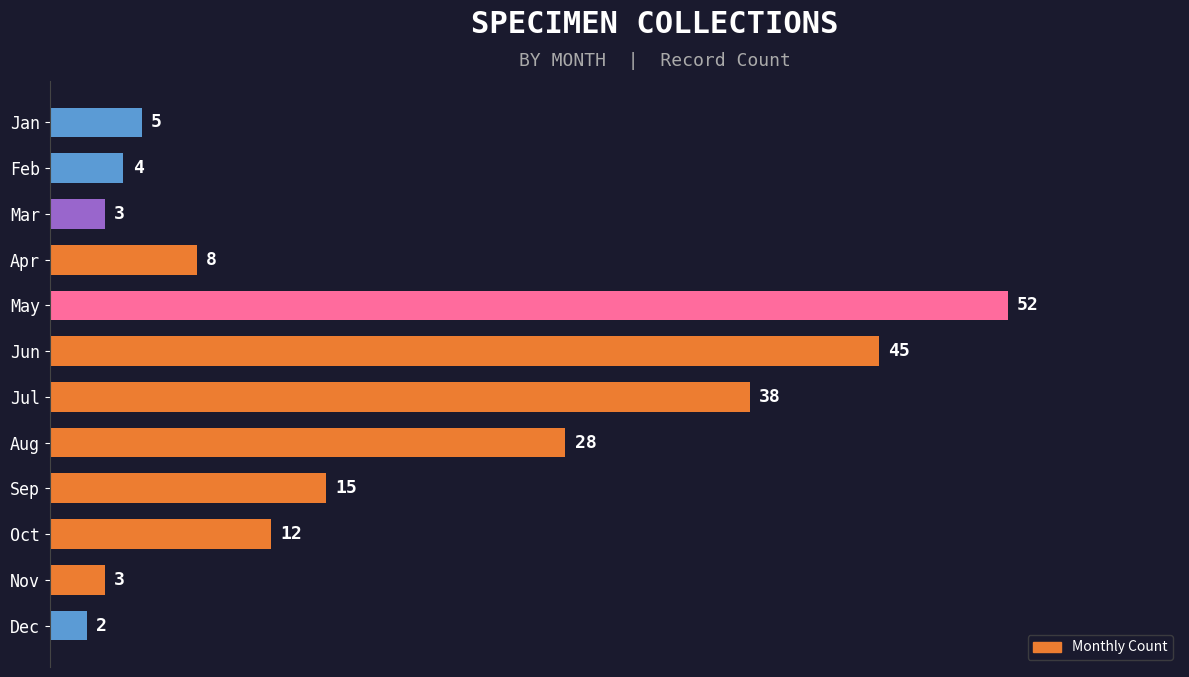

At which label is the value closest to 27?

Aug